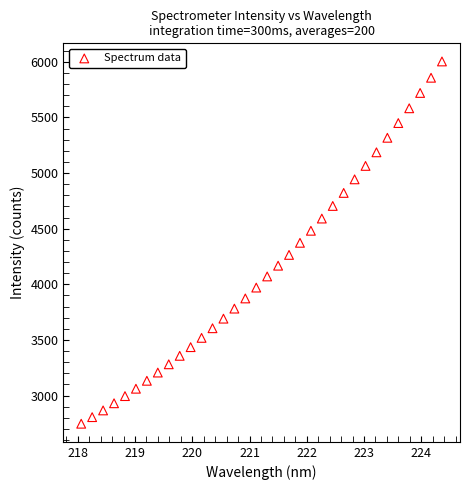

What is the range of X values (max minus min)?

6.3